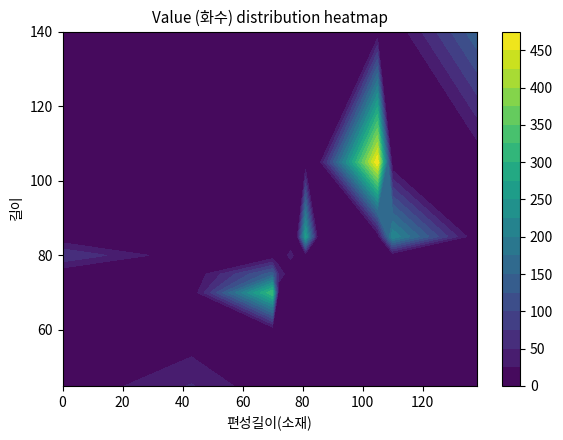

Reading left to right, extract all data points from this chart.

70: 325	263	221	144	472	472	15	16	472	47	33	76	15	16	473
85: 263	221	144	472	15	16	33	76	15	16	473	325	47	33	15
75: 140	47	140	325	263	221	472	15	16	33	76	47	140	47	140
105: 472	472	472	473	144	472	472	473	105	472	472	144	472	144	472
80: 15	16	76	15	16	33	15	16	76	15	16	76	15	16	76
60: 1	60	1	60	1	60	1	60	1	60	1	60	1	60	1
45: 52	52	52	52	52	52	52	52	52	52	52	52	52	52	52
140: 144	144	144	144	144	144	144	144	144	144	144	144	144	144	144